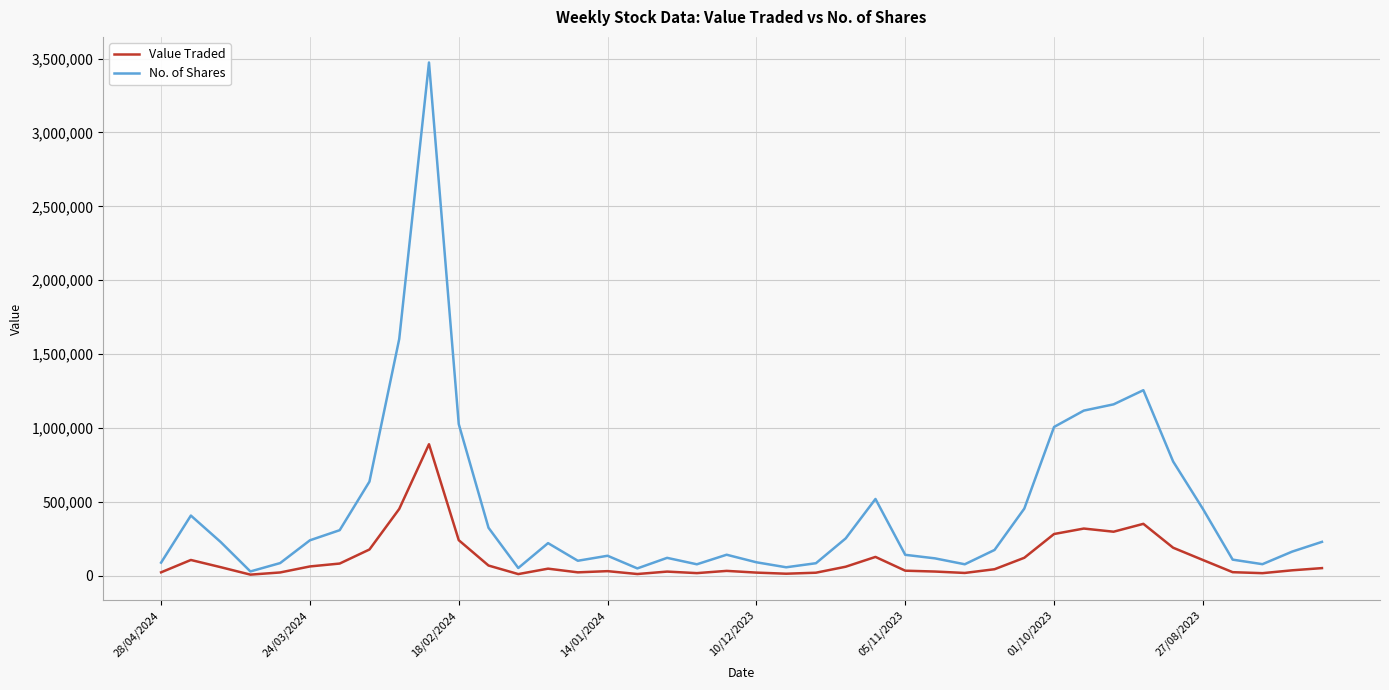

What is the maximum value for No. of Shares?

3473372